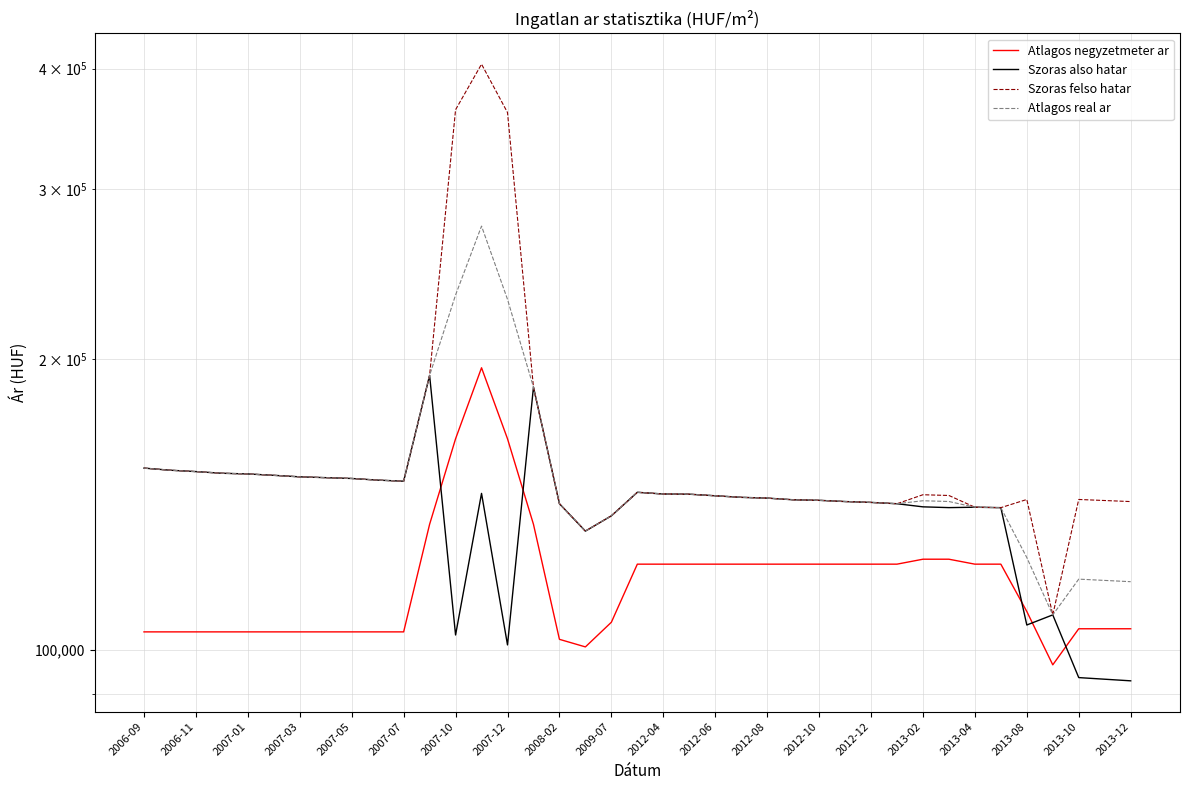

What is the label of the 8th point from the left?

2007-12